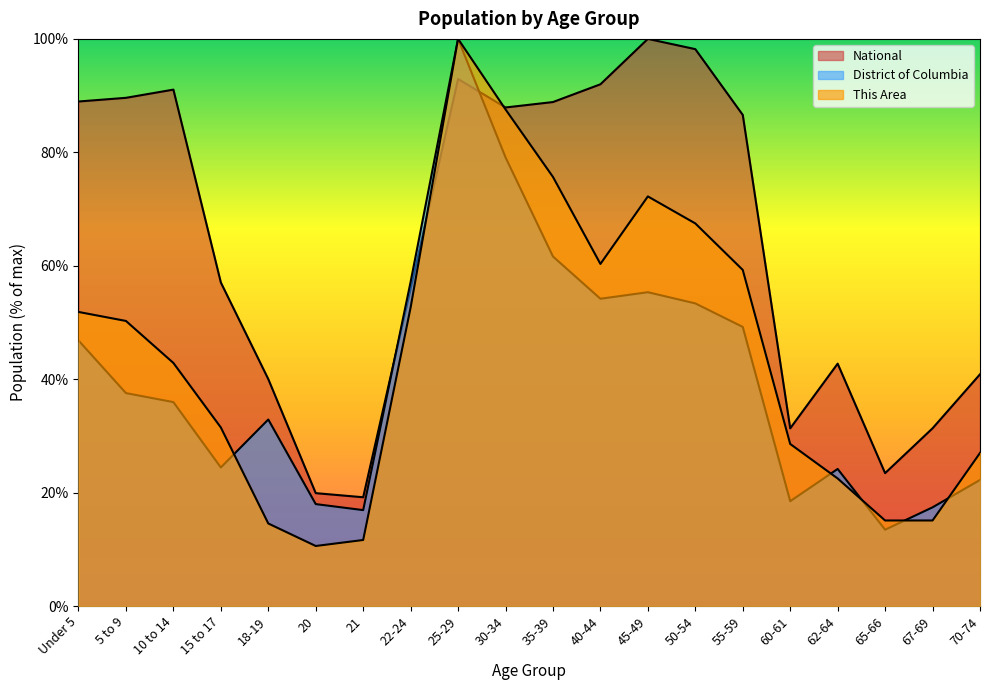

What is the difference between the maximum and minimum values in the This Area series?

89.4